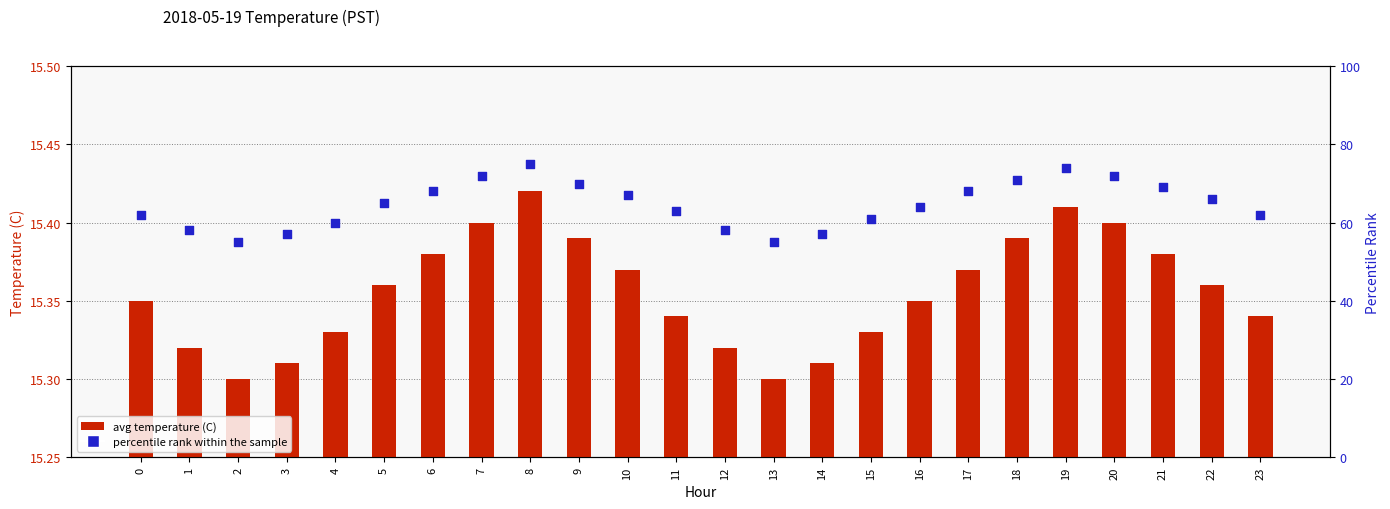

Which series has the largest total across all categories?

percentile rank within the sample